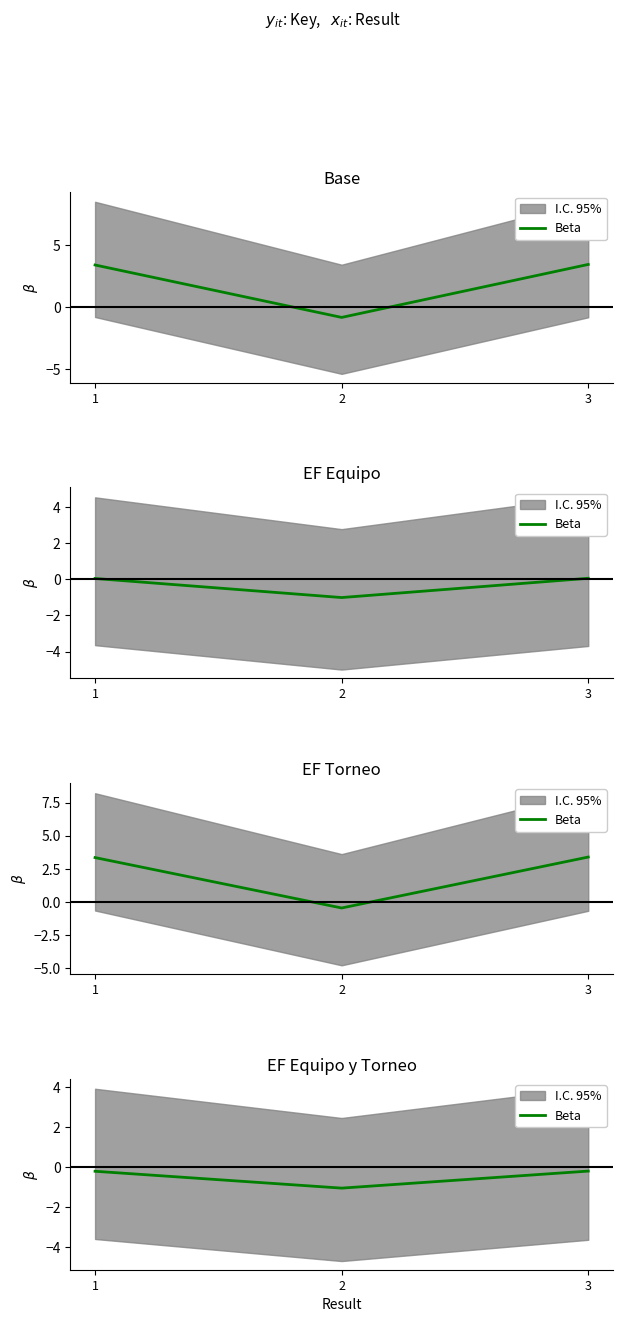

Is it true that the value at 1 is -0.3?

False